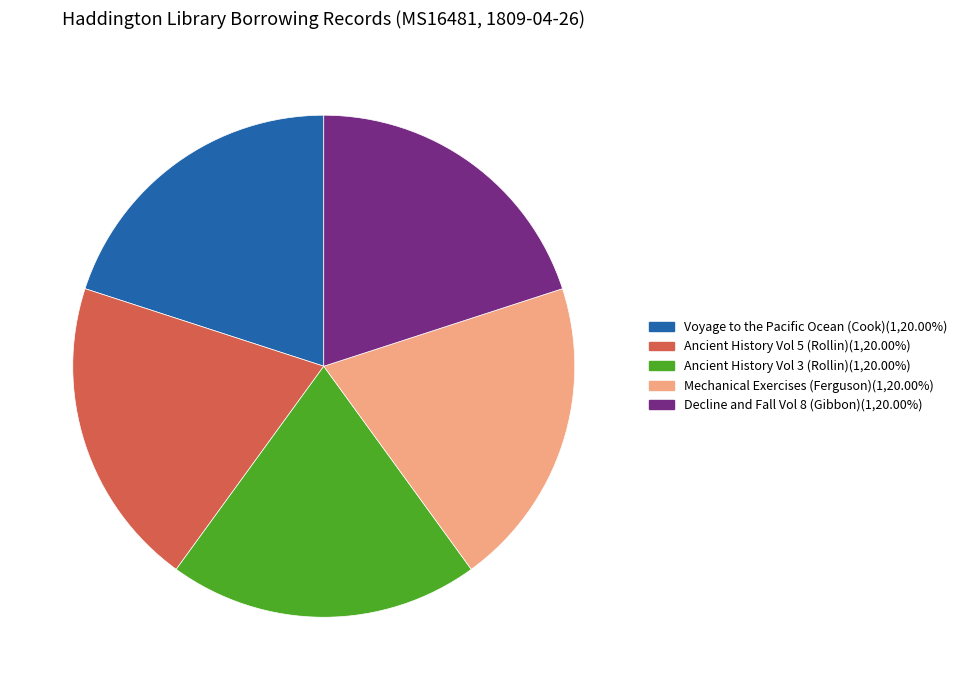

Does any single category account for the majority?

No